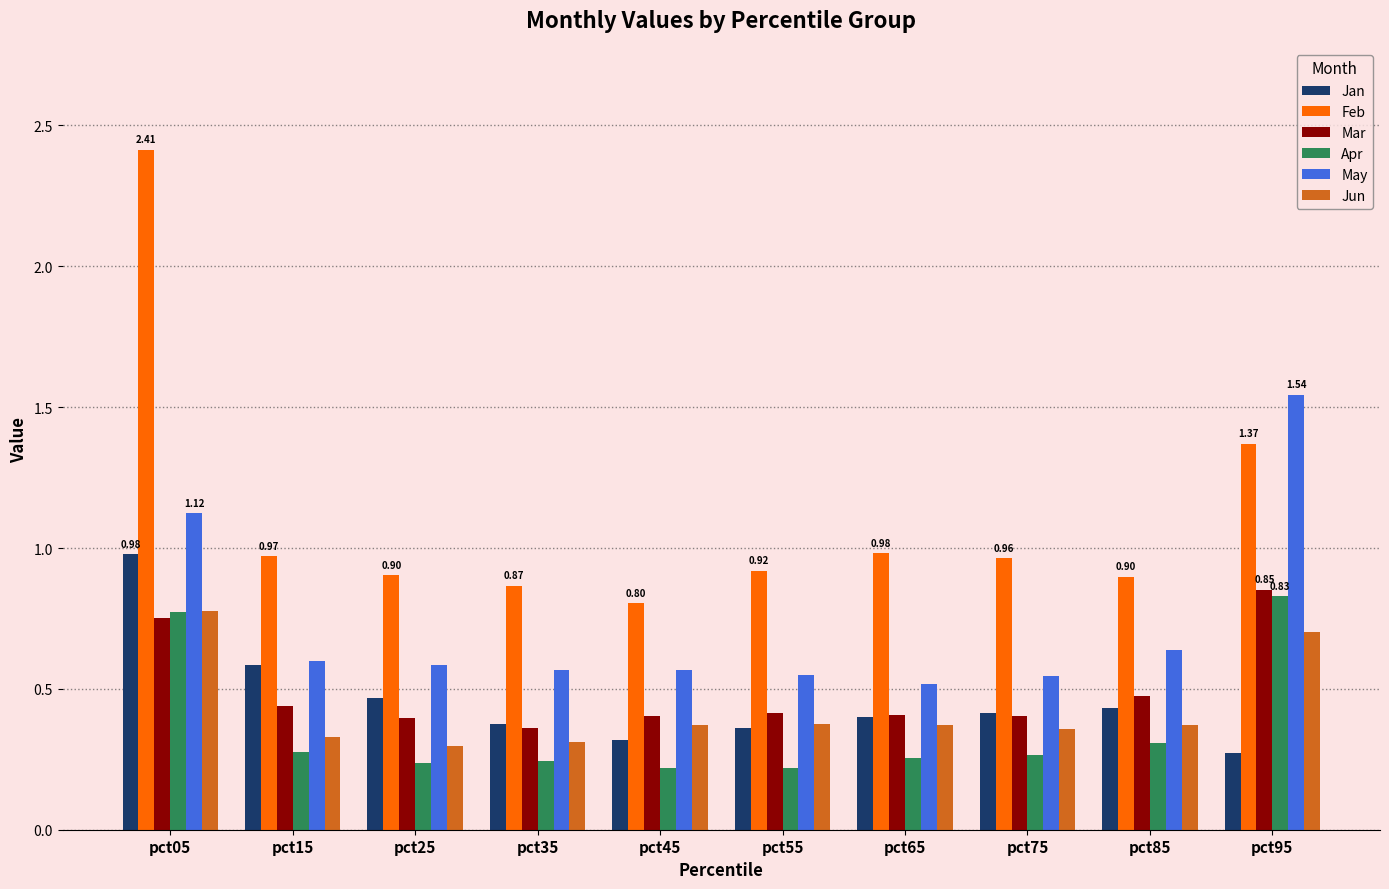

Is the value of Apr at pct25 greater than the value of May at pct45?

No